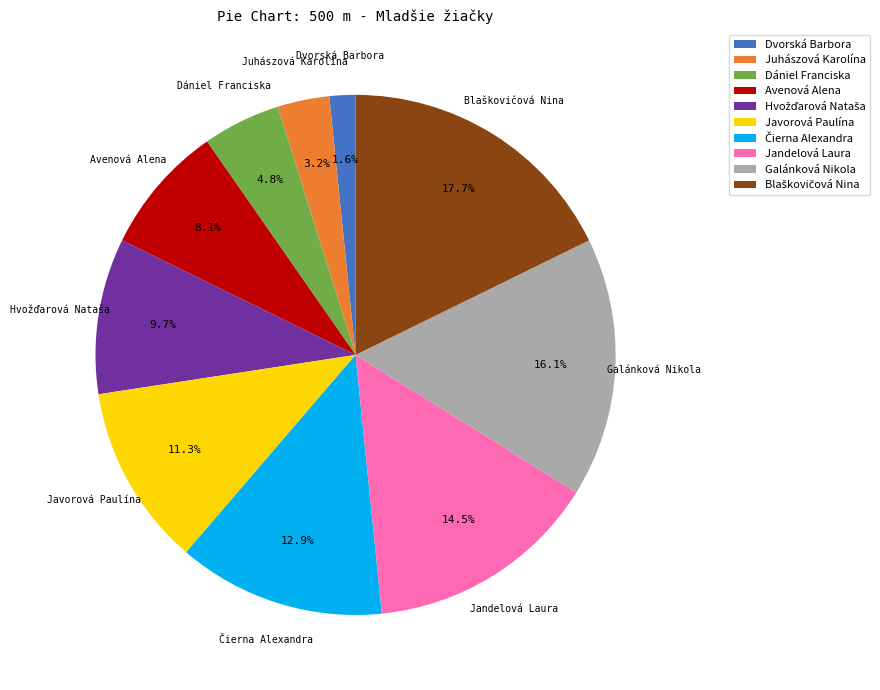

What is the ratio of the value at Avenová Alena to the value at Dániel Franciska?

1.7